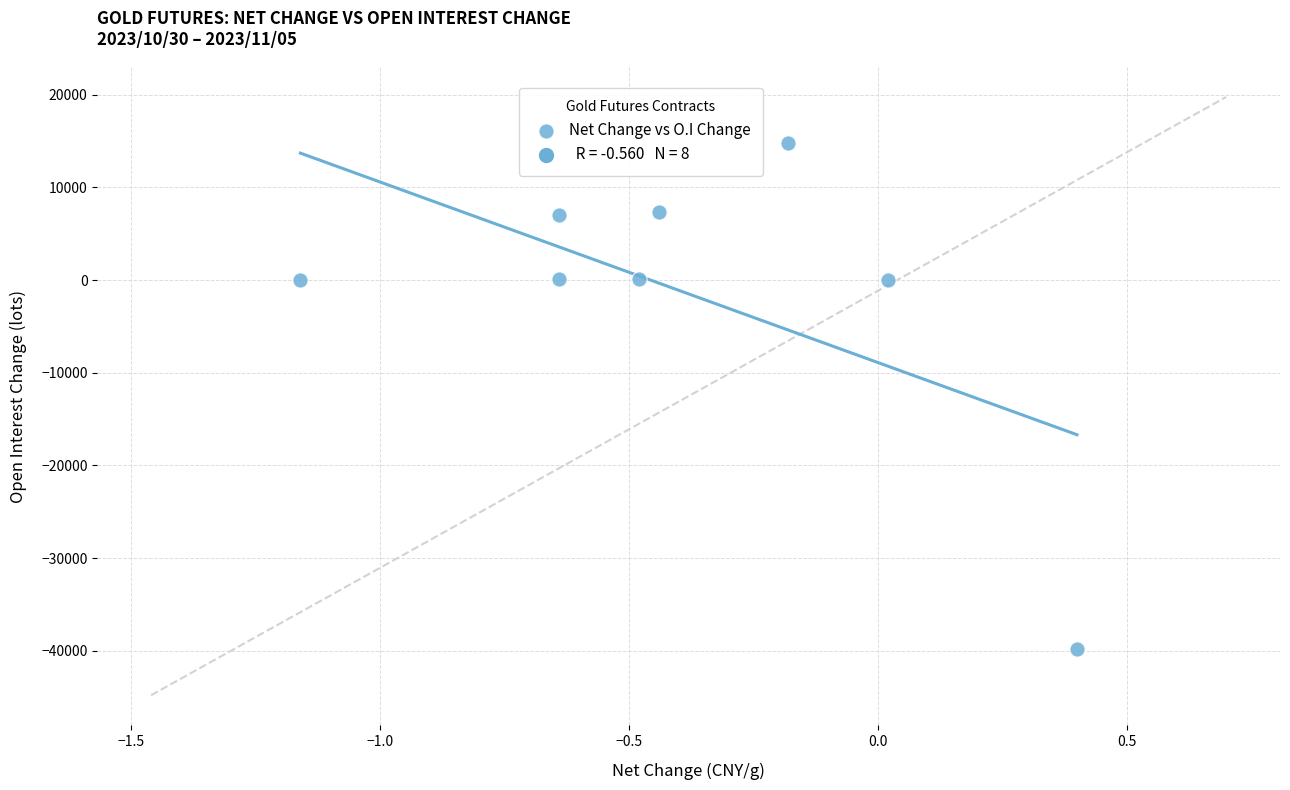

What is the range of Y values (max minus min)?

54545